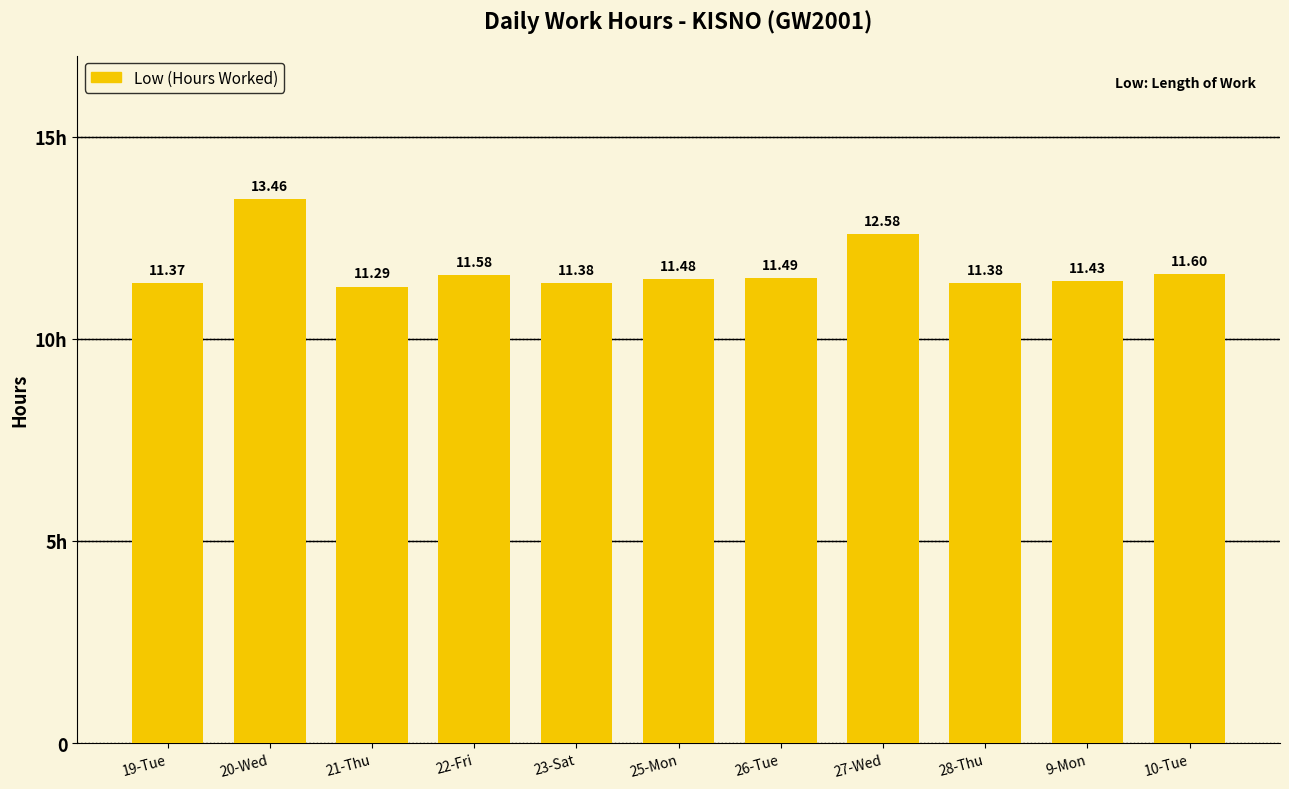

List the labels in order of value, largest first.

20-Wed, 27-Wed, 10-Tue, 22-Fri, 26-Tue, 25-Mon, 9-Mon, 23-Sat, 28-Thu, 19-Tue, 21-Thu